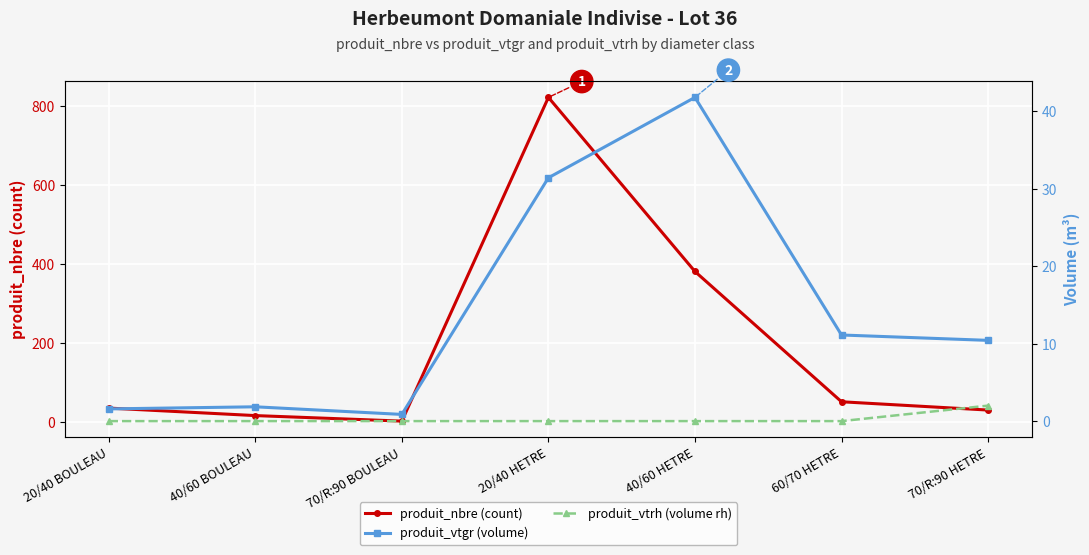

What is the difference between the produit_nbre (count) values at 70/R:90 BOULEAU and 40/60 BOULEAU?

14